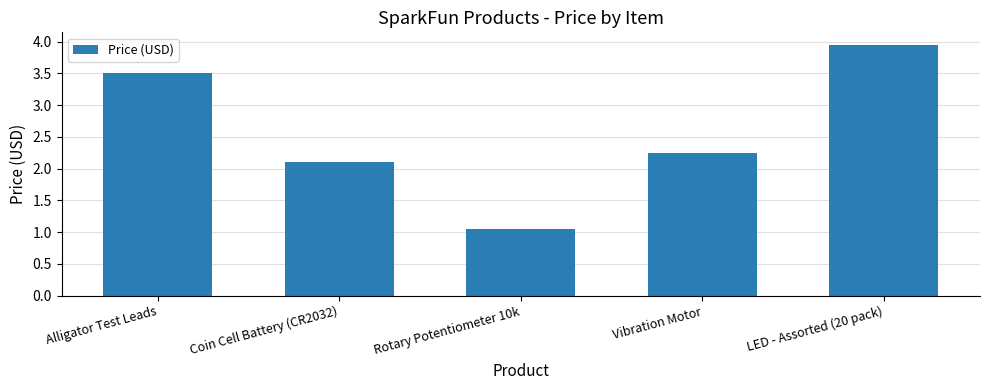

How many bars are there in total?

5